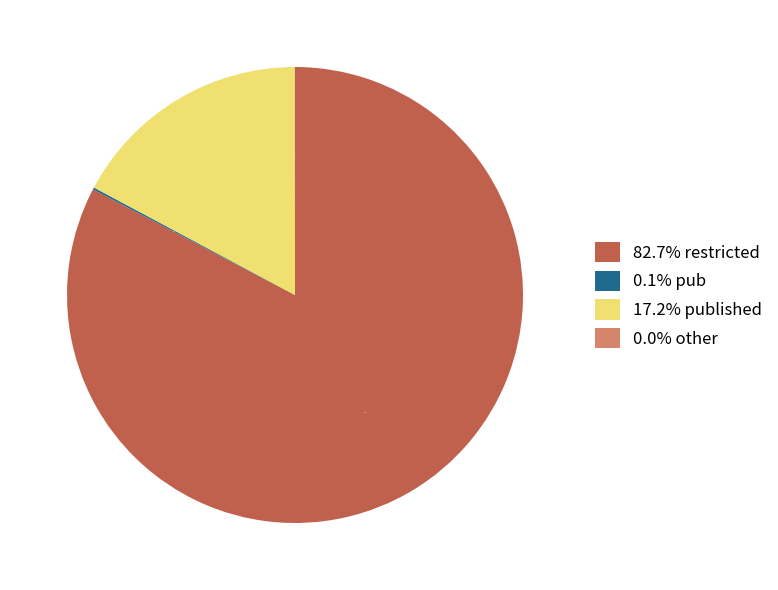

What is the largest slice in the pie chart?

82.7% restricted